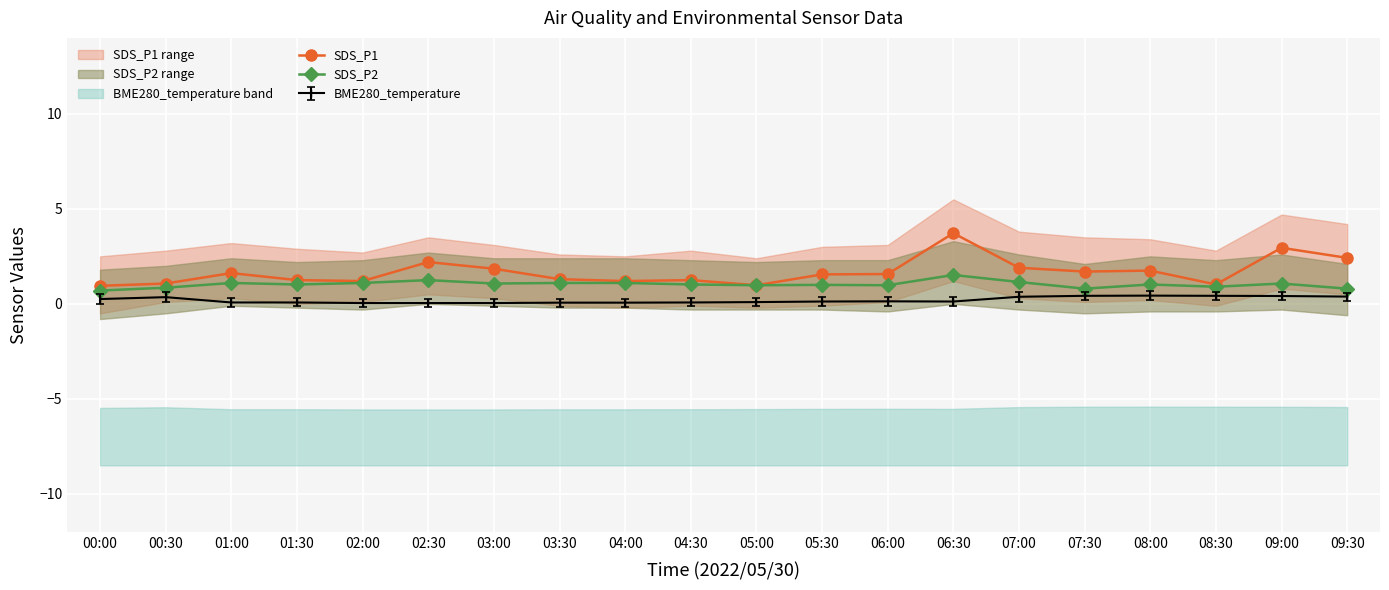

Between 05:00 and 07:00, which series saw the biggest shift?

SDS_P1